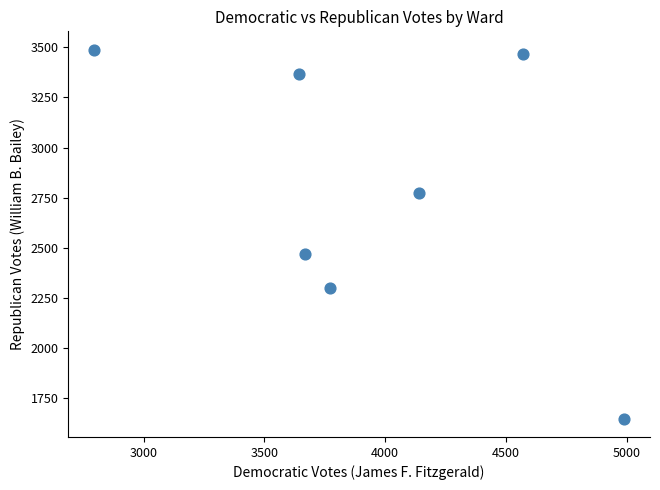

What Y value in the scatter plot is closest to 2568?

2468